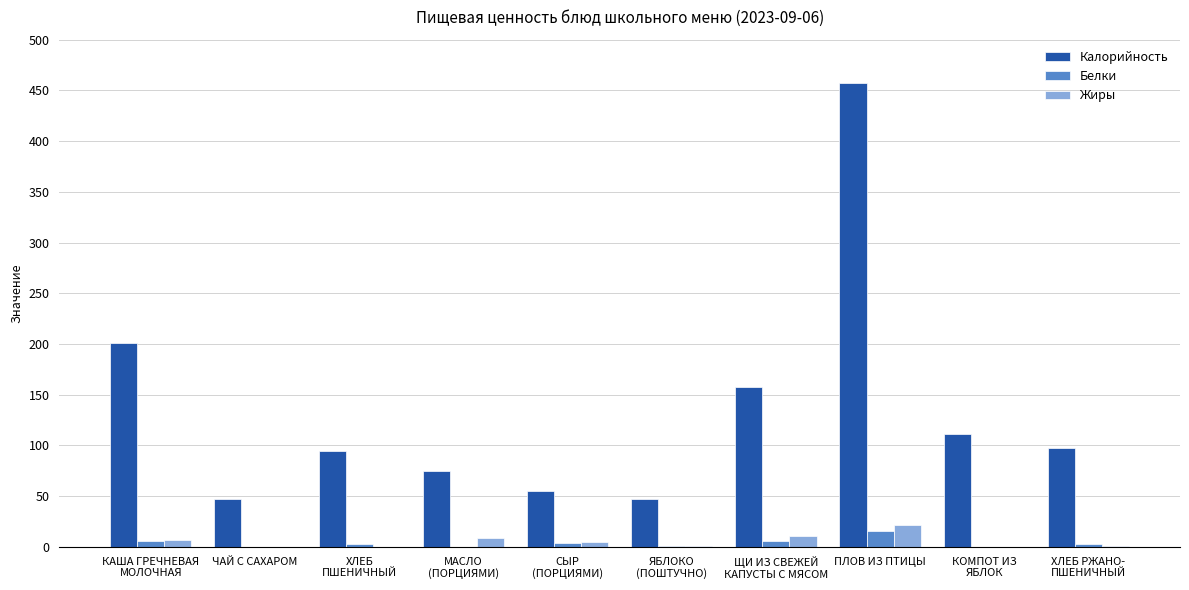

How many values in the Жиры series exceed 4?

5